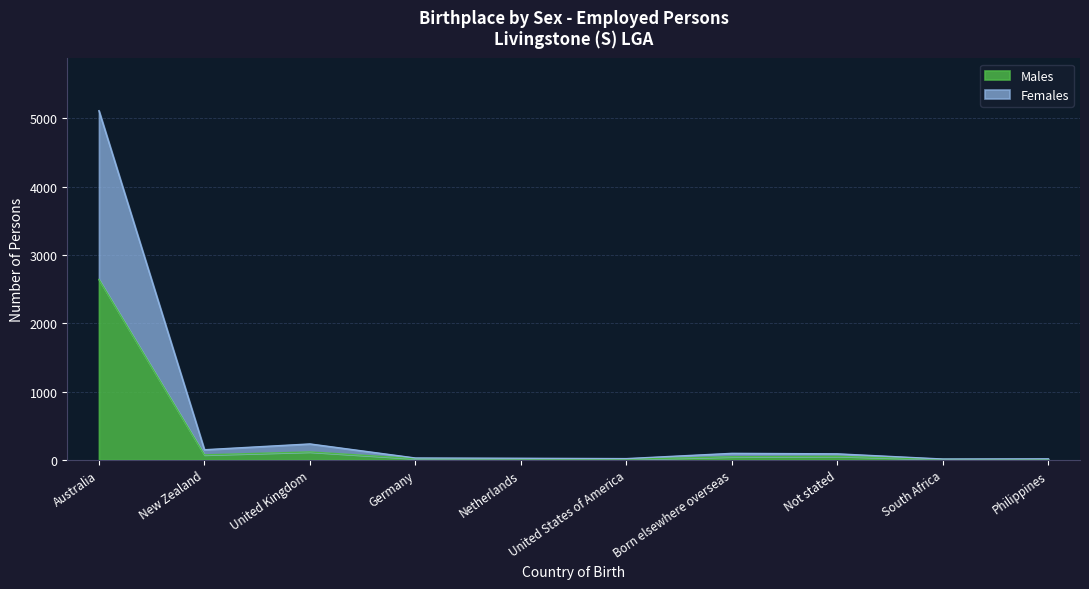

Reading right to left, extract all data points from this chart.

Males: Philippines=0	South Africa=6	Not stated=51	Born elsewhere overseas=44	United States of America=8	Netherlands=13	Germany=17	United Kingdom=115	New Zealand=72	Australia=2642
Females: Philippines=14	South Africa=11	Not stated=87	Born elsewhere overseas=94	United States of America=17	Netherlands=22	Germany=26	United Kingdom=232	New Zealand=147	Australia=5114